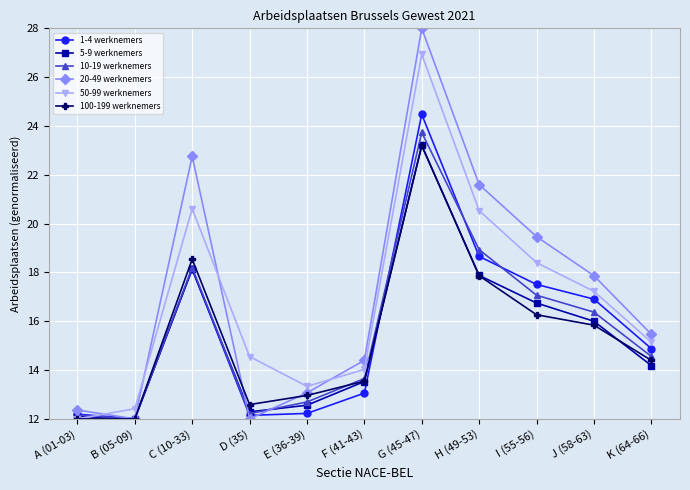

What is the difference between the maximum and minimum values in the 1-4 werknemers series?

12.5